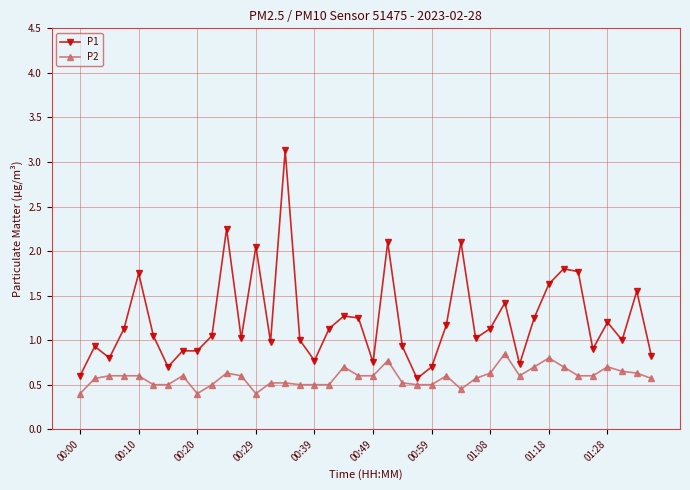

Which series has the largest total across all categories?

P1